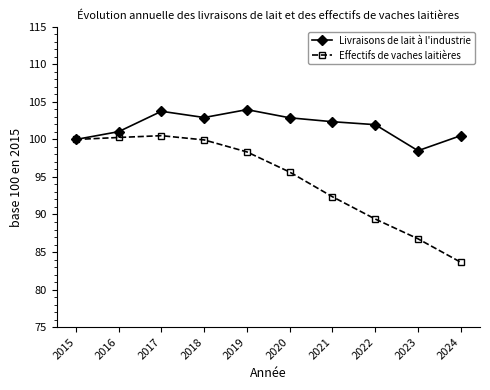

How many values in the Effectifs de vaches laitières series are below 98?

5